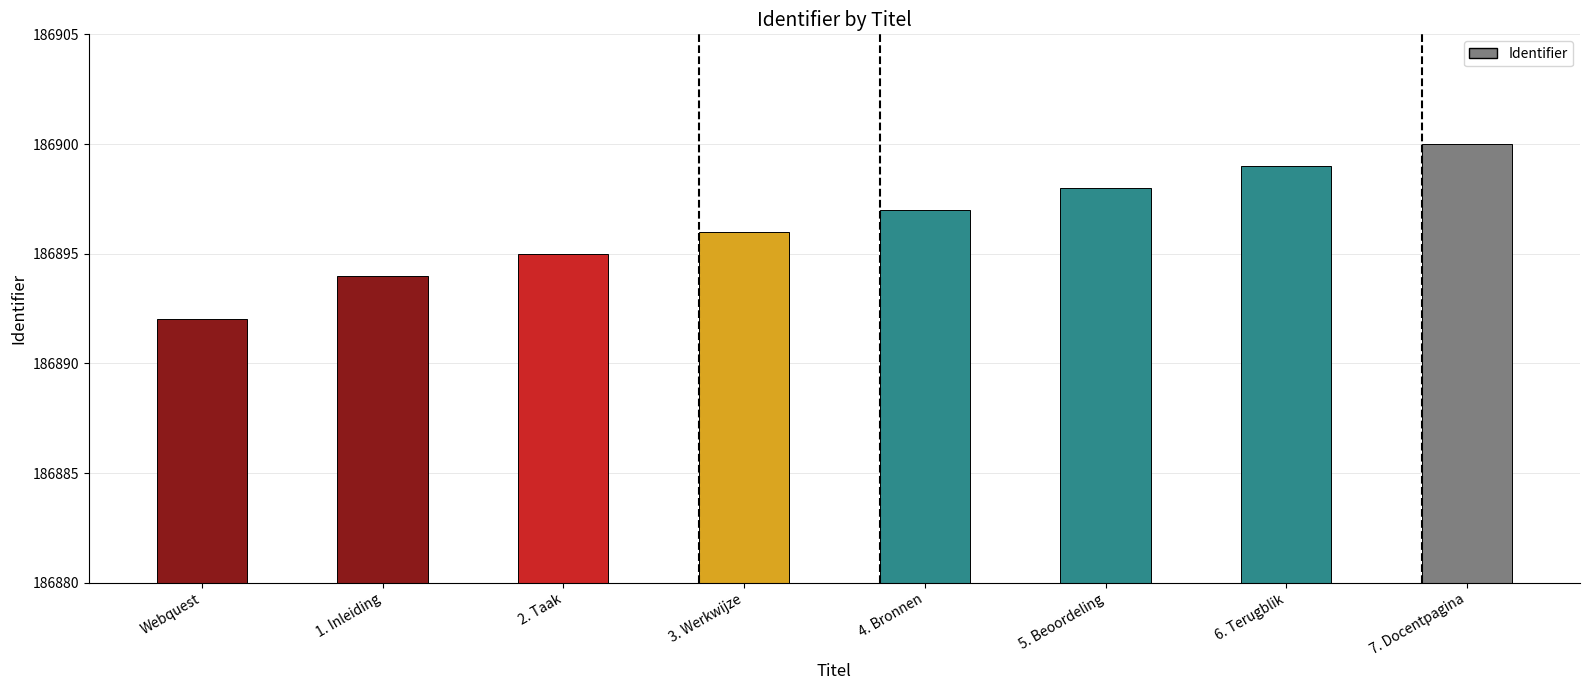

What is the value of the 3rd bar from the left?

186895